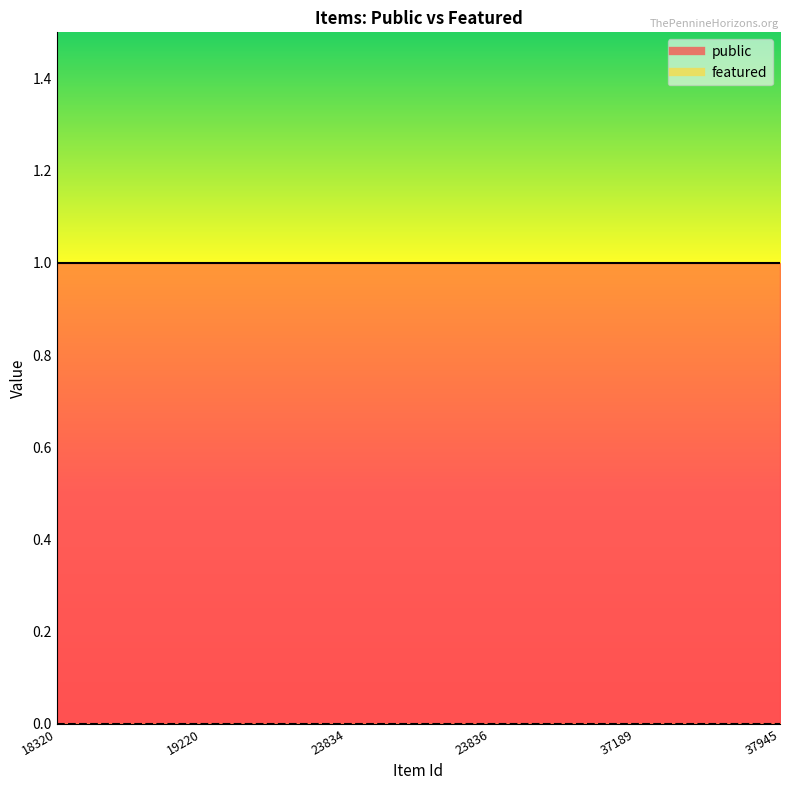

Reading left to right, what are all the values shown in this chart?

public: 18320=1	19220=1	23834=1	23836=1	37189=1	37945=1
featured: 18320=0	19220=0	23834=0	23836=0	37189=0	37945=0